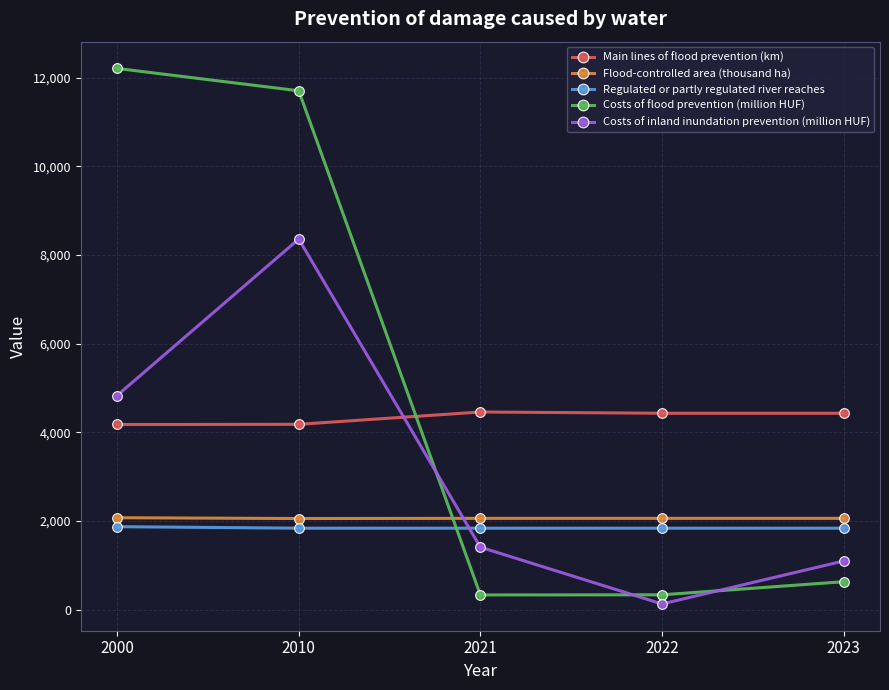

Does the chart have visible grid lines?

Yes